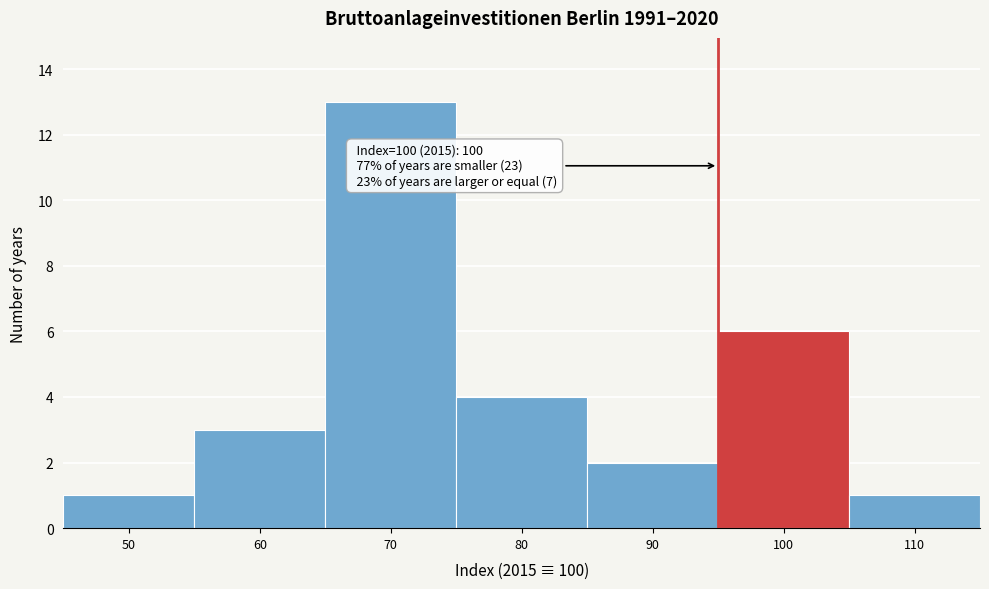

Reading left to right, list all the values displayed in this chart.

1	3	13	4	2	6	1